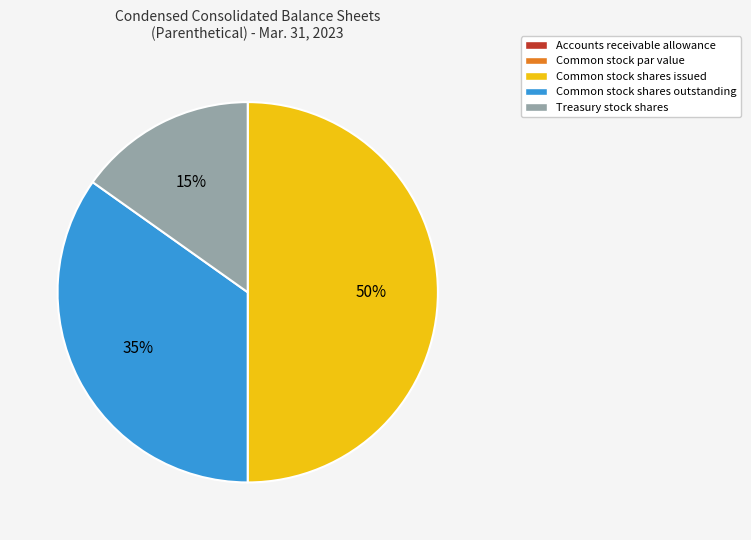

Which category has the biggest portion of the pie?

Common stock shares issued